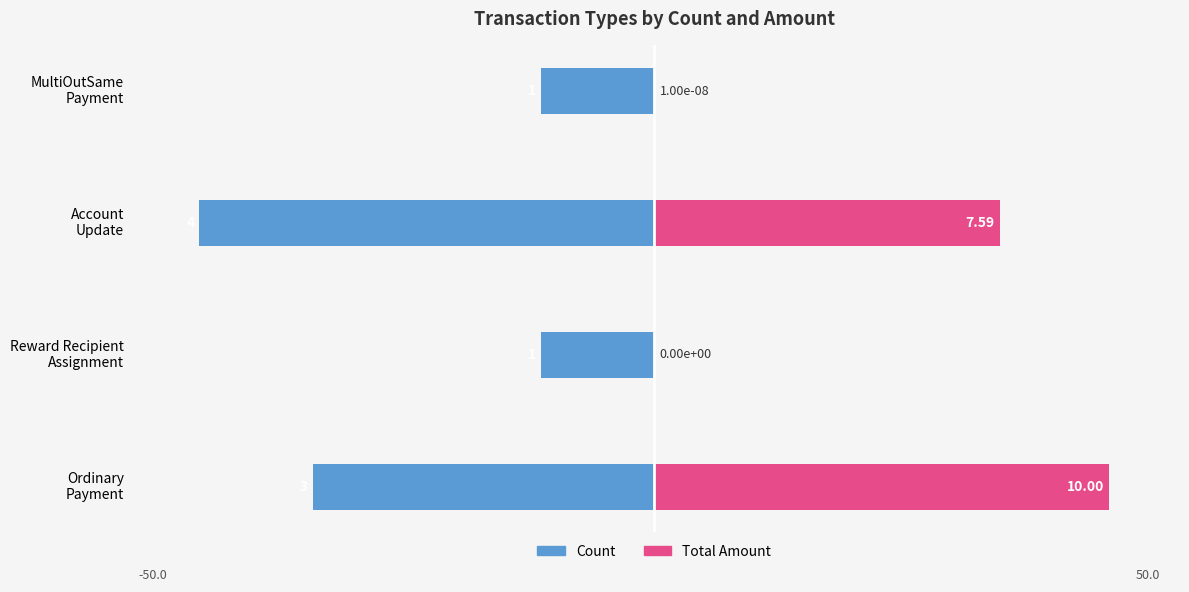

Are the bars grouped side by side (vs. stacked)?

Yes